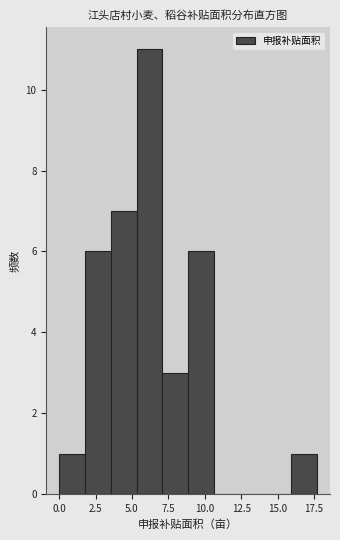

Read against the x-axis, roughly where is the centre of the tallest bar?

6.0